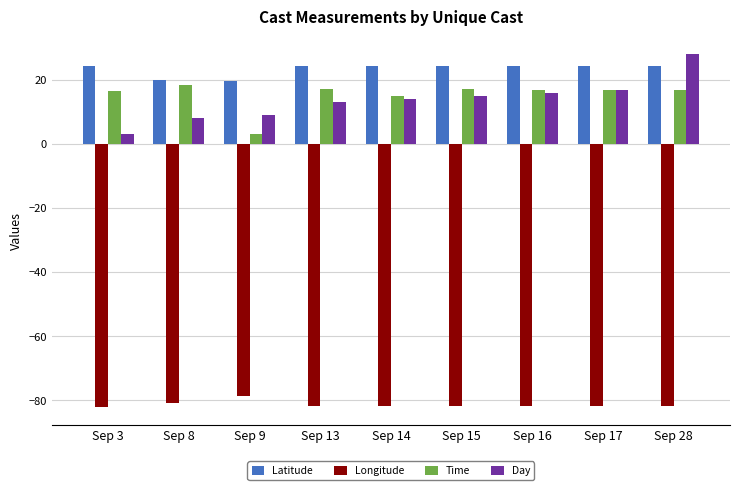

Which series changed the most between Sep 3 and Sep 28?

Day